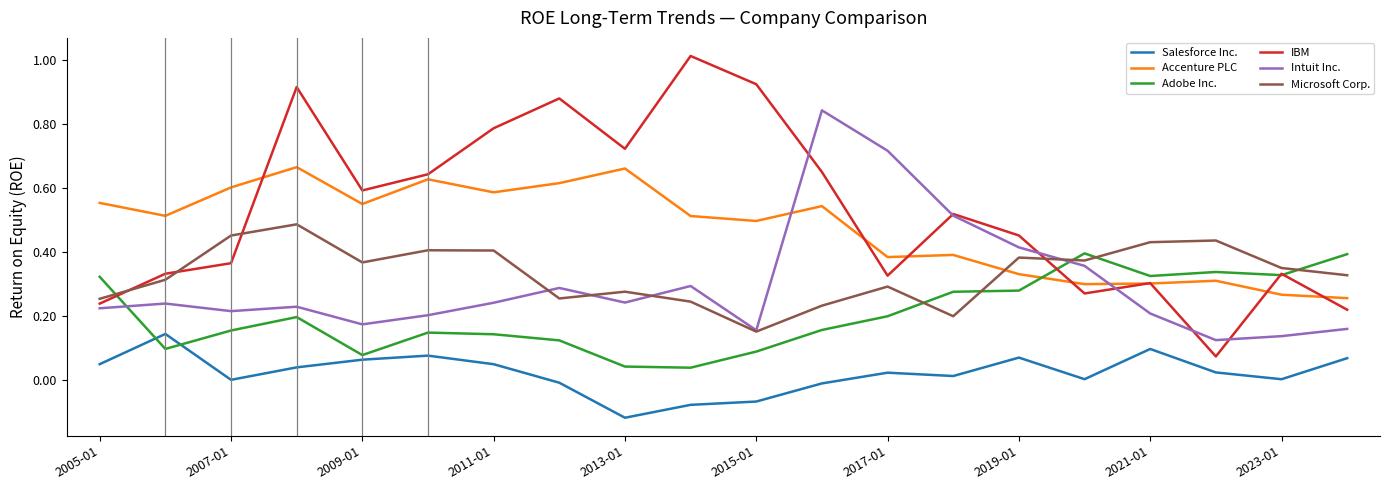

Which series has the widest spread of values?

IBM